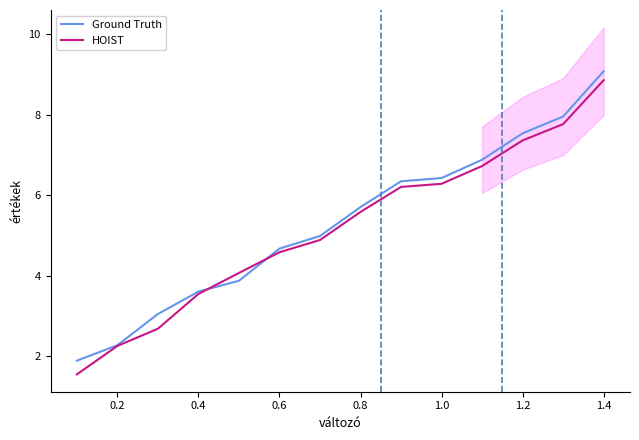

True or false: Ground Truth has a value of 2.3 at 1.2.

False